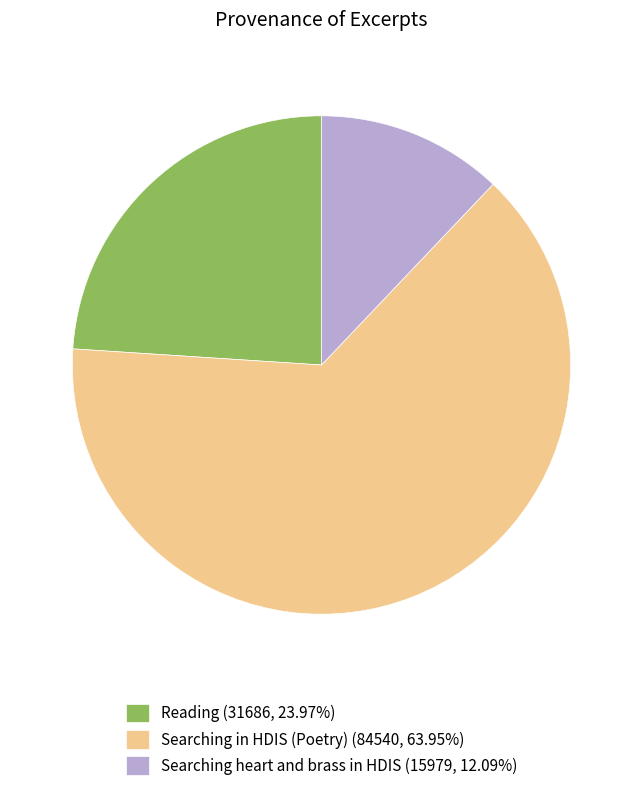

Is the sum of Searching heart and brass in HDIS (15979, 12.09%) and Searching in HDIS (Poetry) (84540, 63.95%) greater than half?

Yes